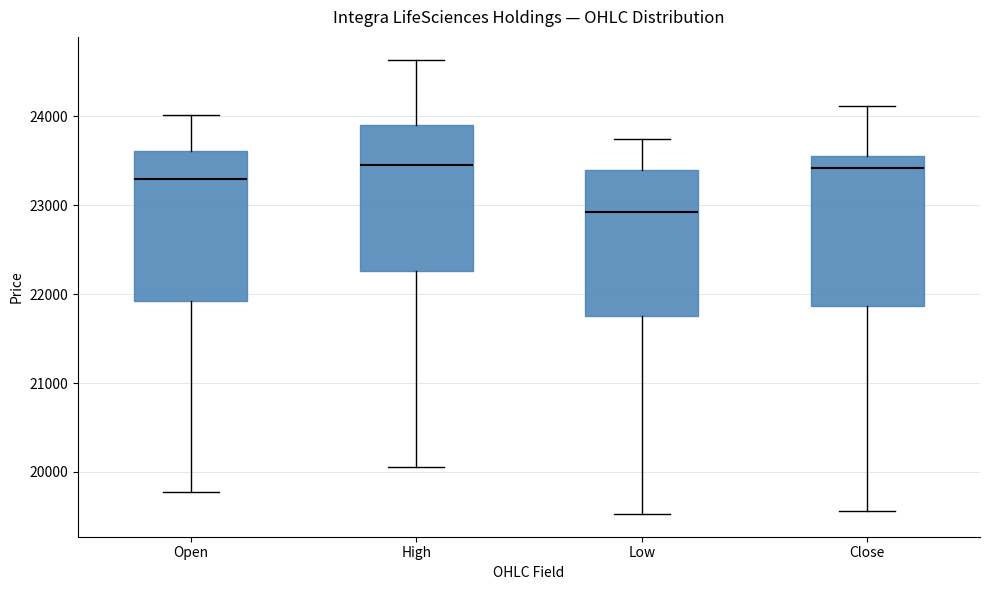

Reading left to right, transcribe this box plot: for each box, give where its median line is, the range the box spans, and where its two whiskers end, as read against the y-axis. The values are not printed on the chart, so give them approximately, as read against the axis.

Open: median 23300, box 21900 to 23600, whiskers 19800 to 24000
High: median 23500, box 22300 to 23900, whiskers 20100 to 24600
Low: median 22900, box 21800 to 23400, whiskers 19500 to 23700
Close: median 23400, box 21900 to 23600, whiskers 19600 to 24100